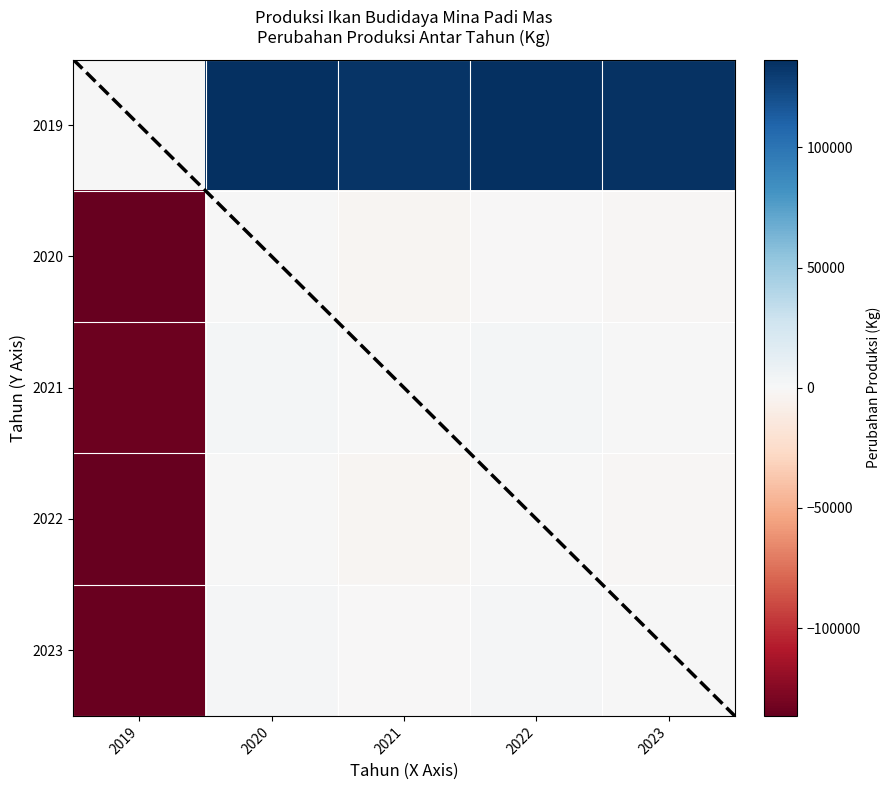

True or false: 2023 has a value of 505 at 2022.

False